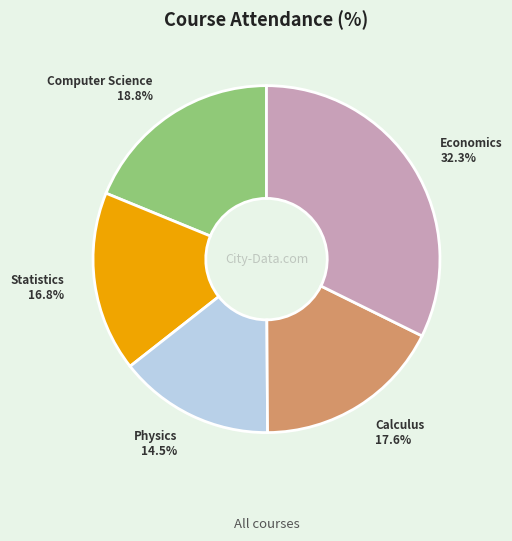

To the nearest percent, what is the average slice percentage?

20%